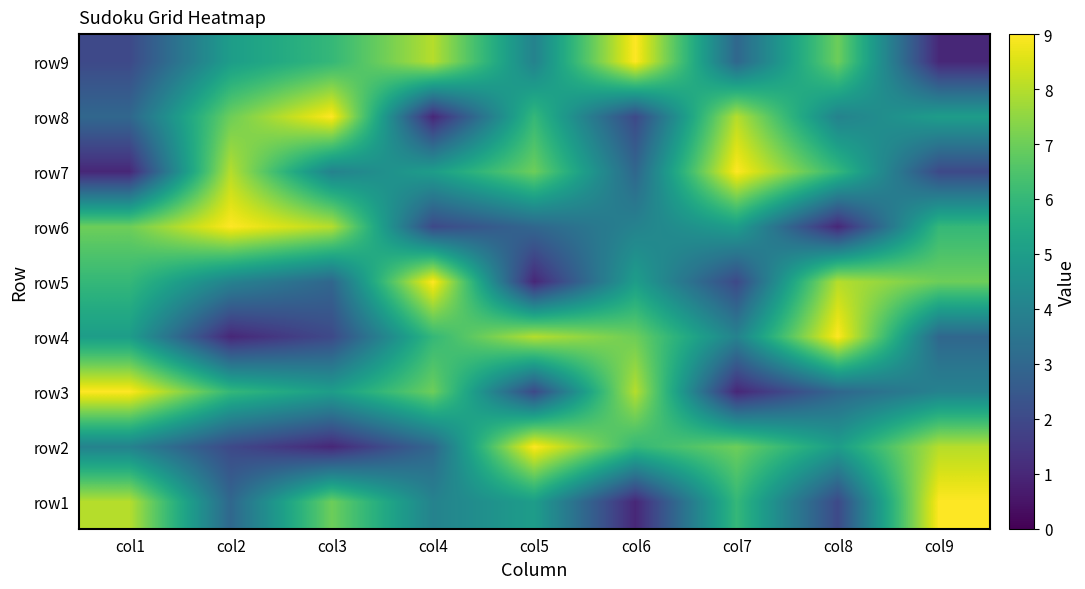

Reading left to right, transcribe all the data shown in this chart.

row1: col1=8	col2=3	col3=7	col4=4	col5=5	col6=1	col7=6	col8=2	col9=9
row2: col1=4	col2=2	col3=1	col4=3	col5=9	col6=6	col7=7	col8=5	col9=8
row3: col1=9	col2=6	col3=5	col4=7	col5=2	col6=8	col7=1	col8=3	col9=4
row4: col1=5	col2=1	col3=2	col4=6	col5=8	col6=7	col7=4	col8=9	col9=3
row5: col1=6	col2=4	col3=3	col4=9	col5=1	col6=5	col7=2	col8=8	col9=7
row6: col1=7	col2=9	col3=8	col4=2	col5=3	col6=4	col7=5	col8=1	col9=6
row7: col1=1	col2=8	col3=4	col4=5	col5=7	col6=3	col7=9	col8=6	col9=2
row8: col1=3	col2=7	col3=9	col4=1	col5=6	col6=2	col7=8	col8=4	col9=5
row9: col1=2	col2=5	col3=6	col4=8	col5=4	col6=9	col7=3	col8=7	col9=1